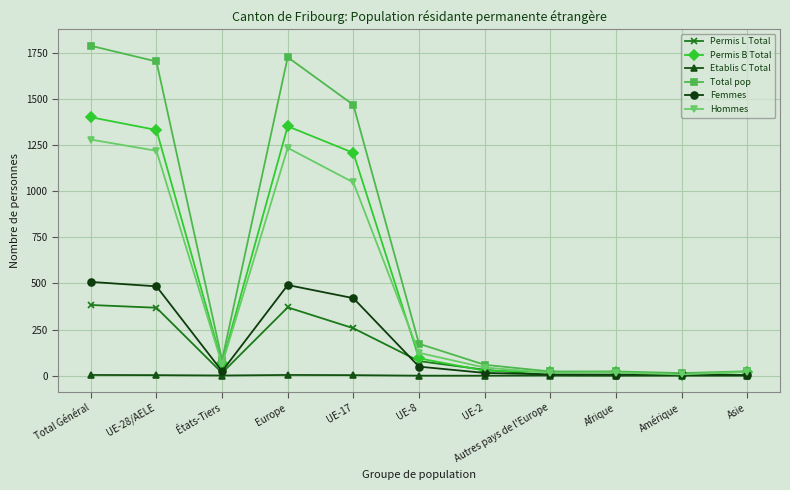

Between Europe and UE-2, which series saw the biggest shift?

Total pop